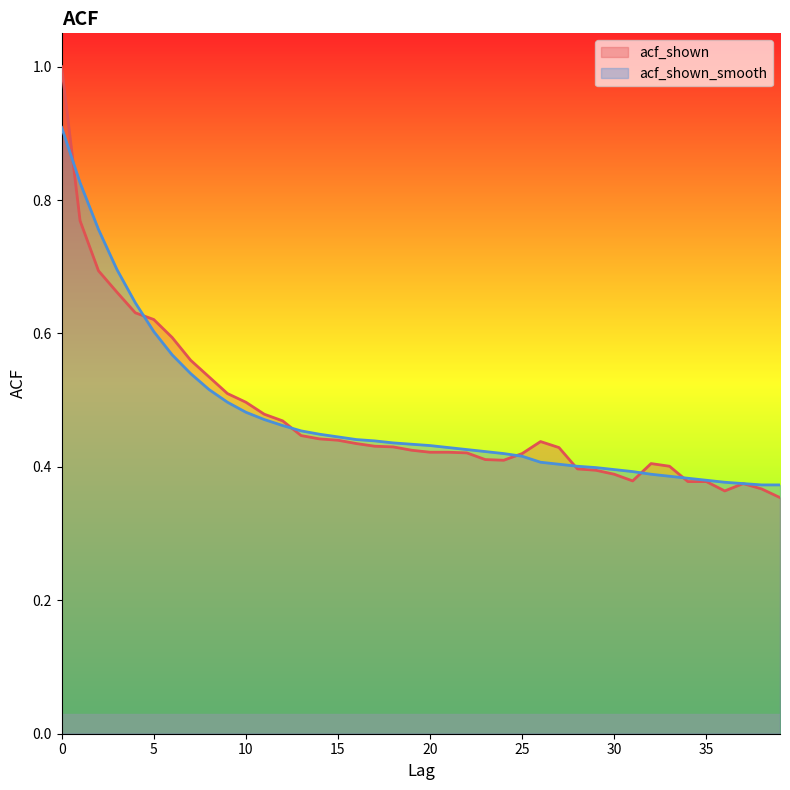

How many intersections are there between acf_shown_smooth and acf_shown?

7